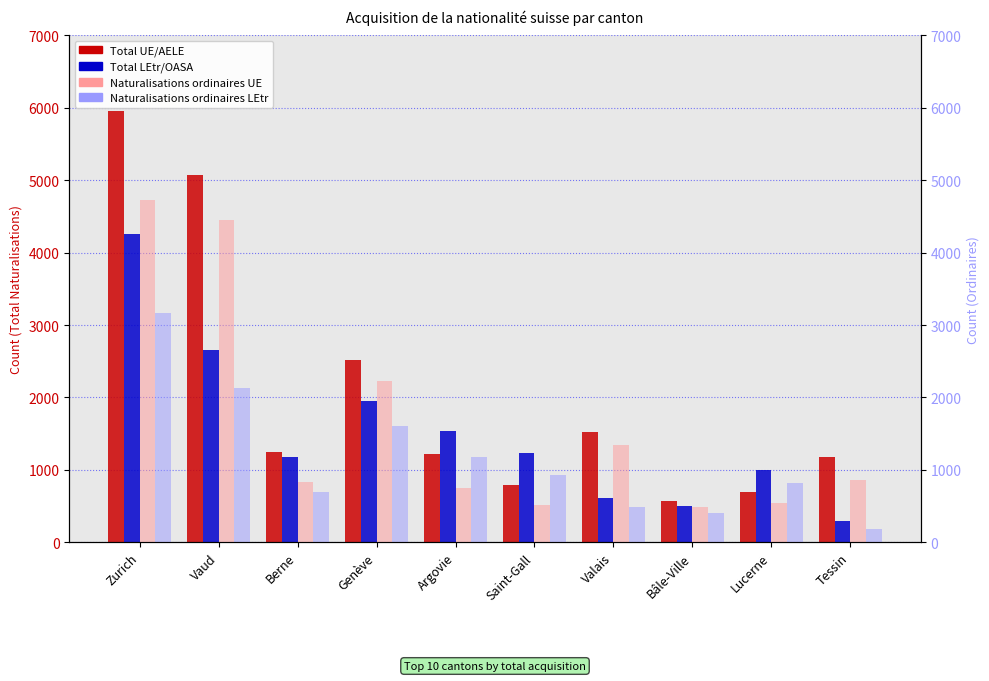

At which category does the chart reach its peak across all series?

Zurich